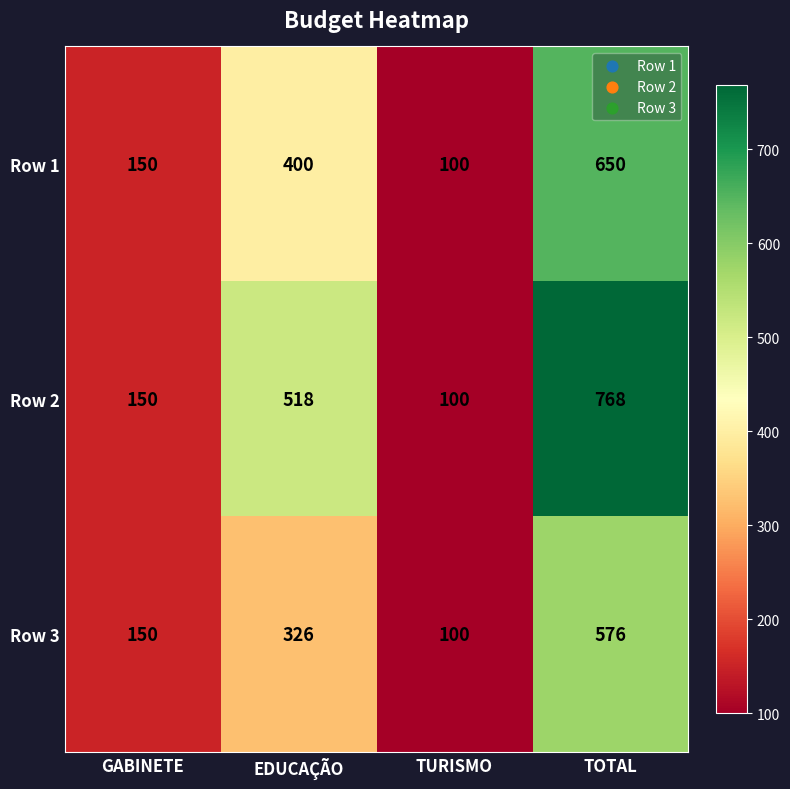

The Row 1 series shows 1097 at TOTAL. True or false?

False